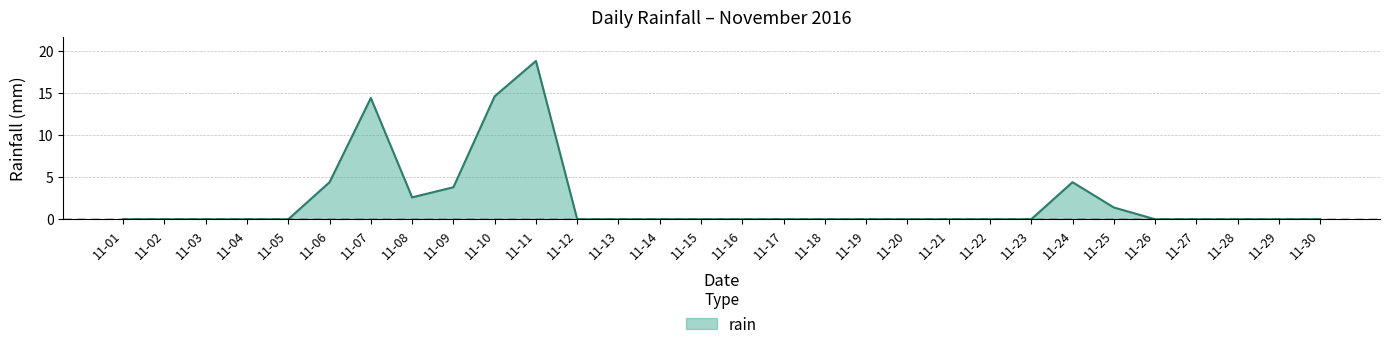

What is the sum of the values at 11-29 and 11-10?

14.6